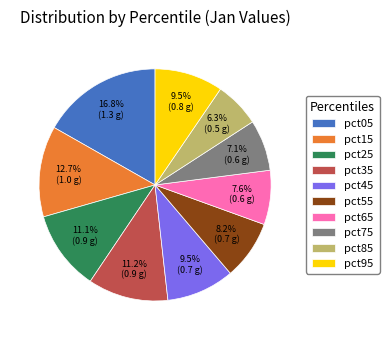

Which category has the biggest portion of the pie?

pct05